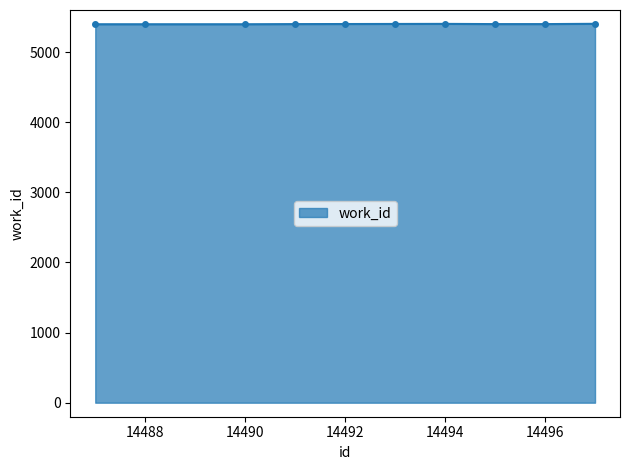

What is the value of the 2nd point from the left?

5397